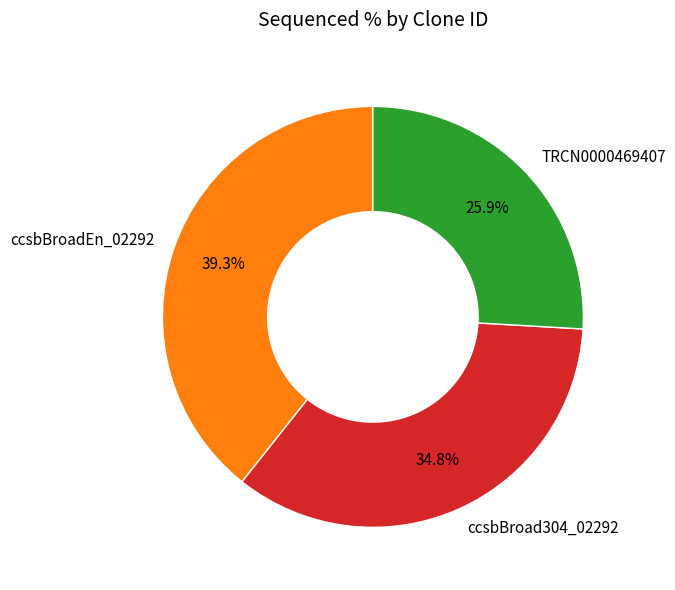

Is there any slice that represents more than half of the pie?

No